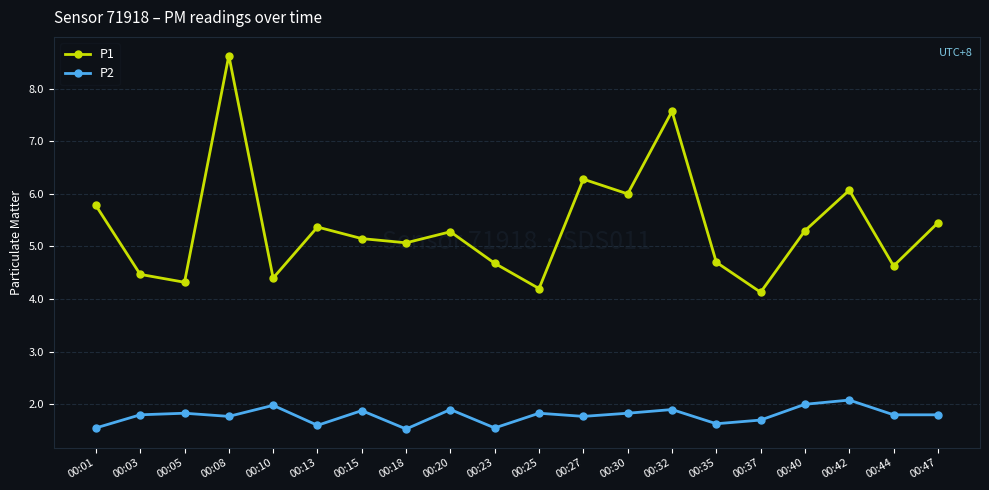

Between 00:42 and 00:47, which series saw the biggest shift?

P1